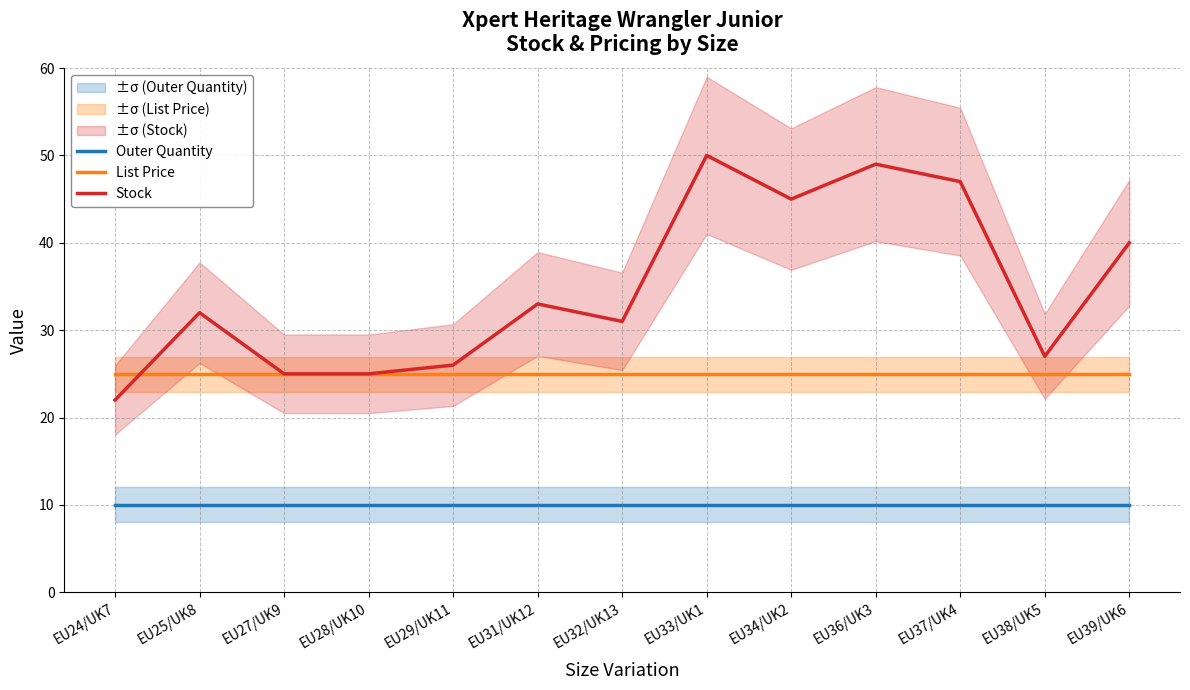

Reading left to right, list all the values displayed in this chart.

Outer Quantity: 10.0	10.0	10.0	10.0	10.0	10.0	10.0	10.0	10.0	10.0	10.0	10.0	10.0
List Price: 24.9	24.9	24.9	24.9	24.9	24.9	24.9	24.9	24.9	24.9	24.9	24.9	24.9
Stock: 22.0	32.0	25.0	25.0	26.0	33.0	31.0	50.0	45.0	49.0	47.0	27.0	40.0